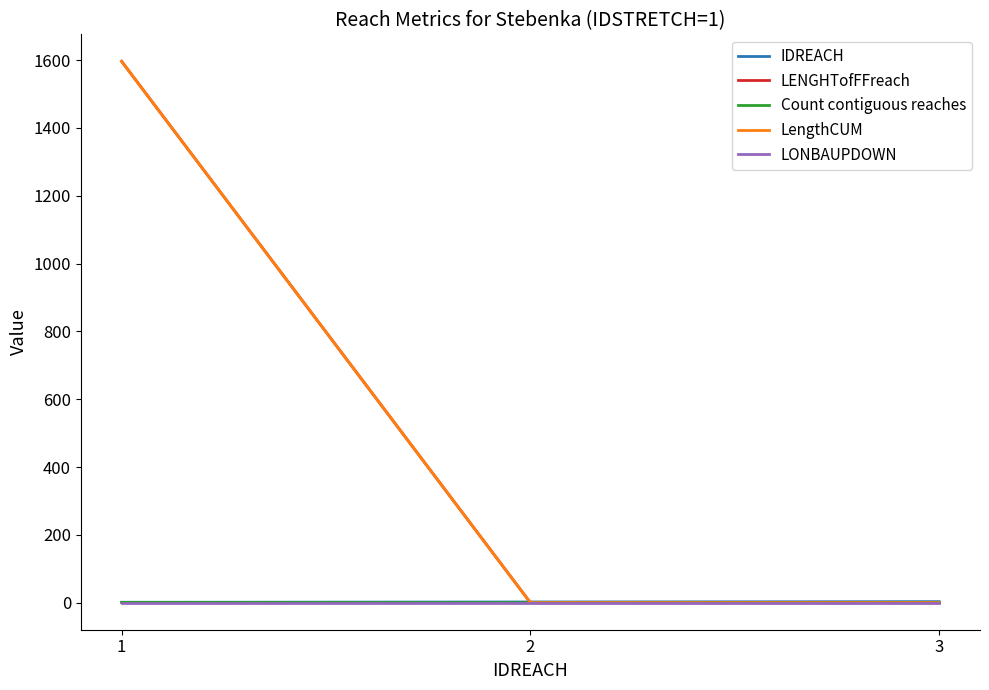

What is the value of the IDREACH point at the 2nd from the left?

2